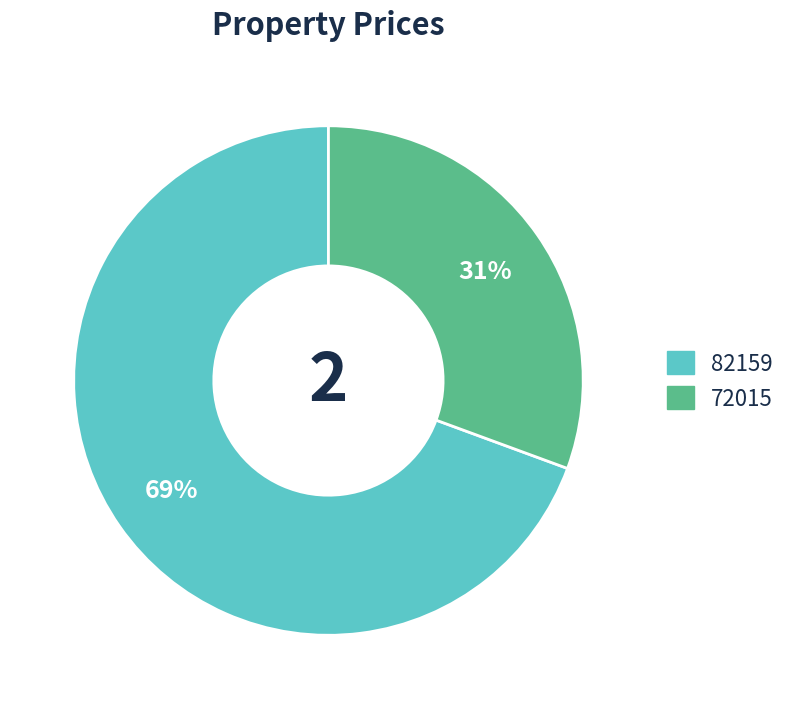

How many slices are in this pie chart?

2